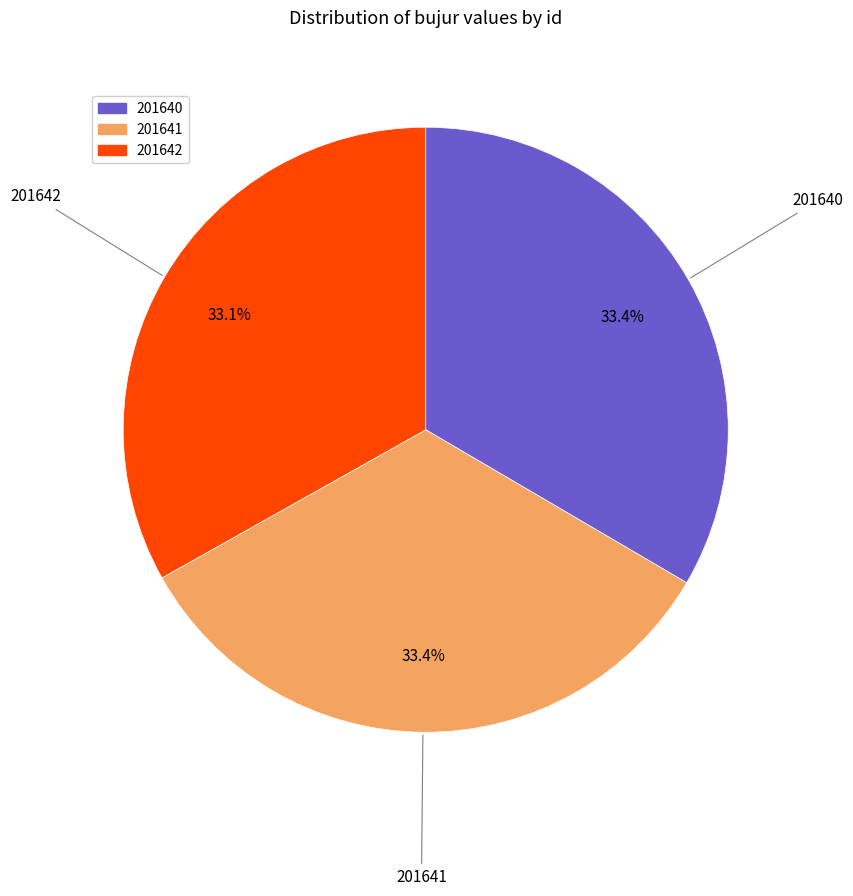

To the nearest percent, what percentage of the pie is 201642?

33%